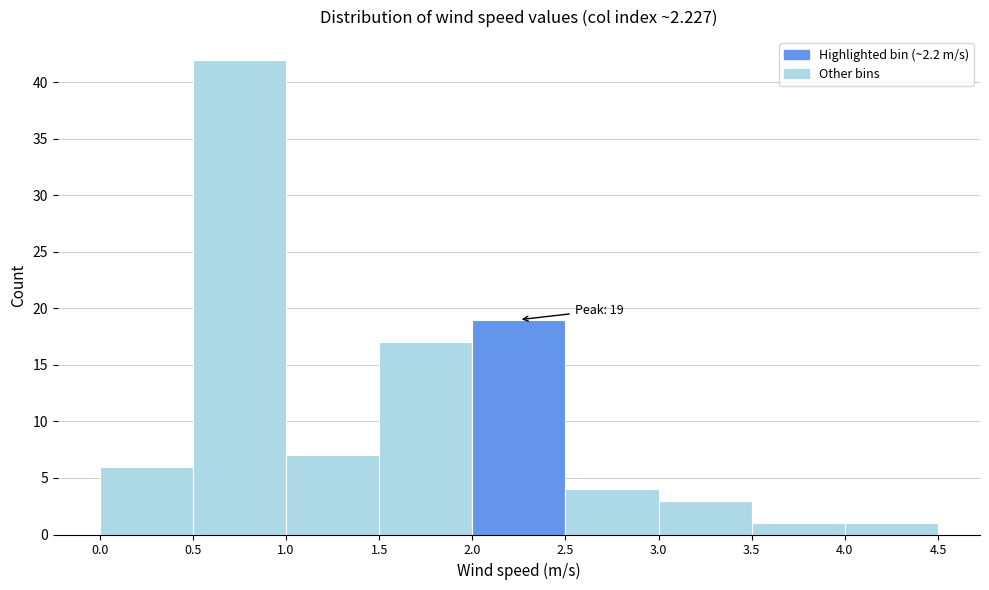

Over which range of the x-axis is the bar tallest?

0.5 to 1.0